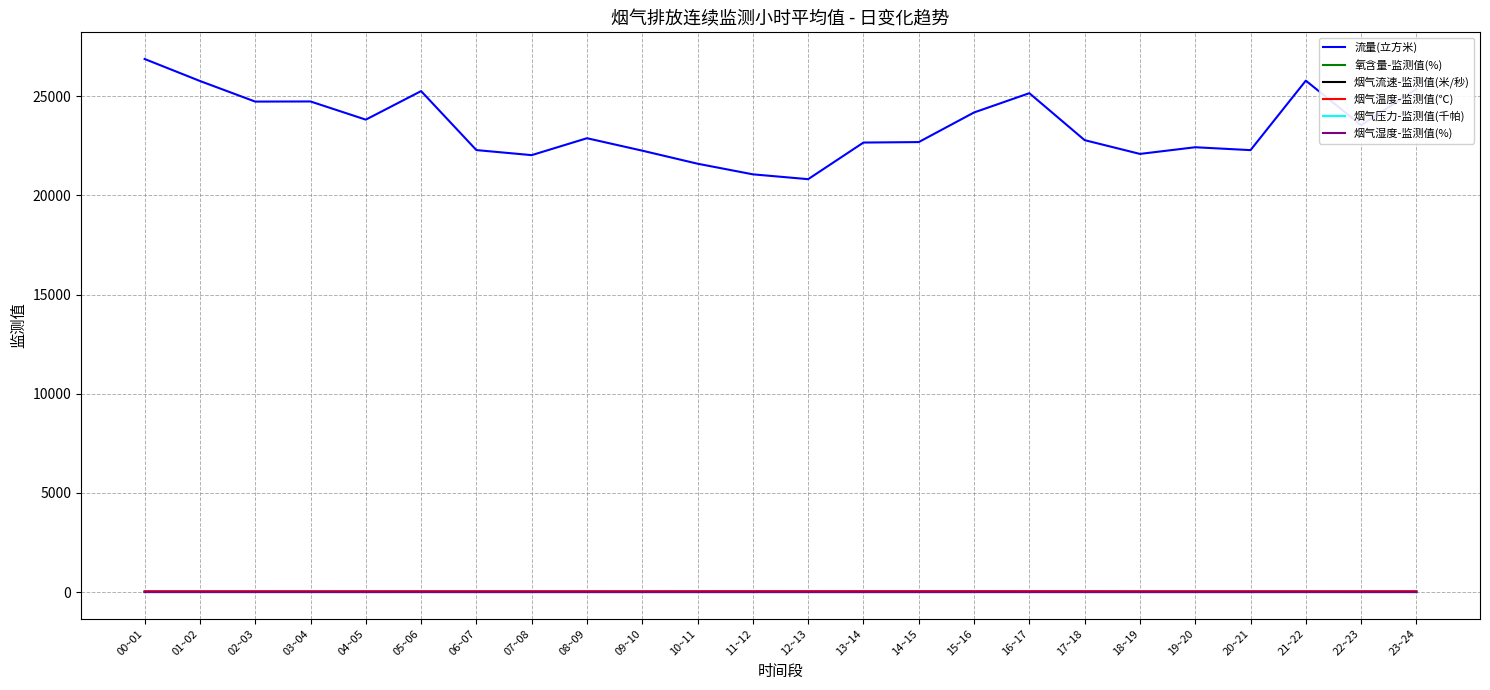

What is the label of the 18th point from the right?

06~07